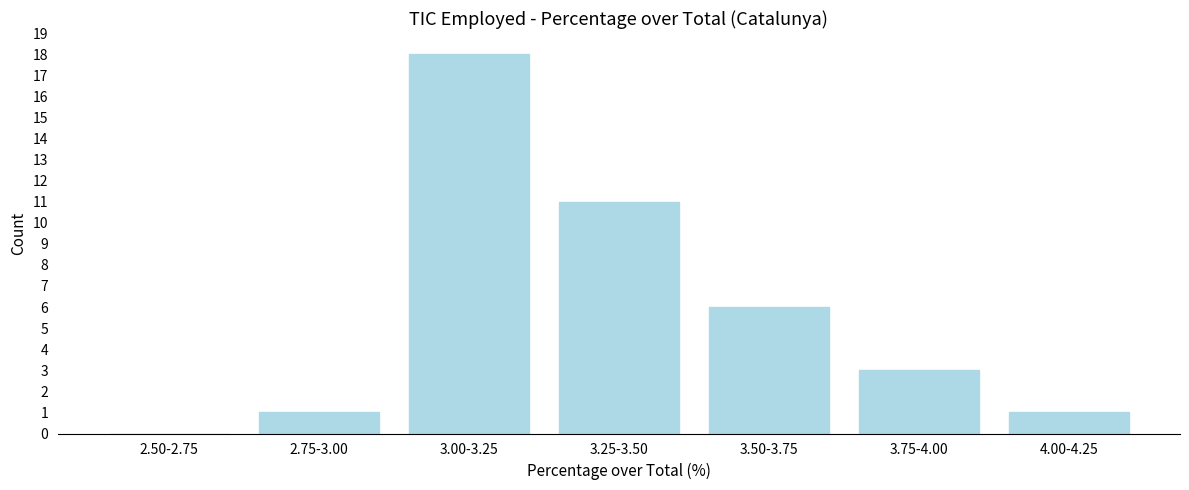

Reading right to left, list all the values displayed in this chart.

4.00-4.25=1	3.75-4.00=3	3.50-3.75=6	3.25-3.50=11	3.00-3.25=18	2.75-3.00=1	2.50-2.75=0